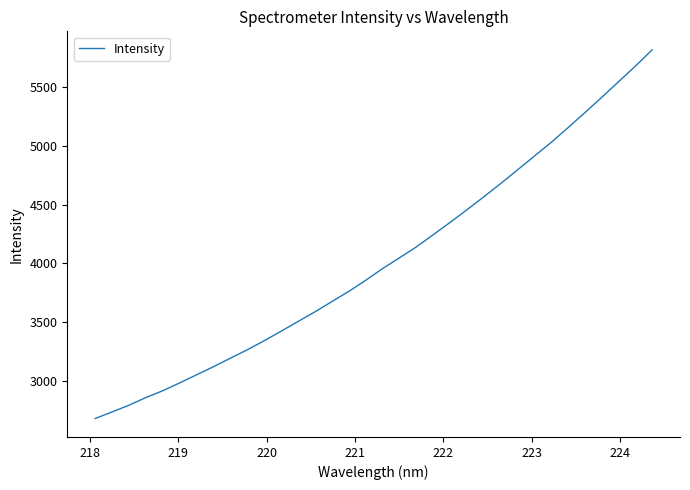

What is the difference between the maximum and minimum values?

3143.3